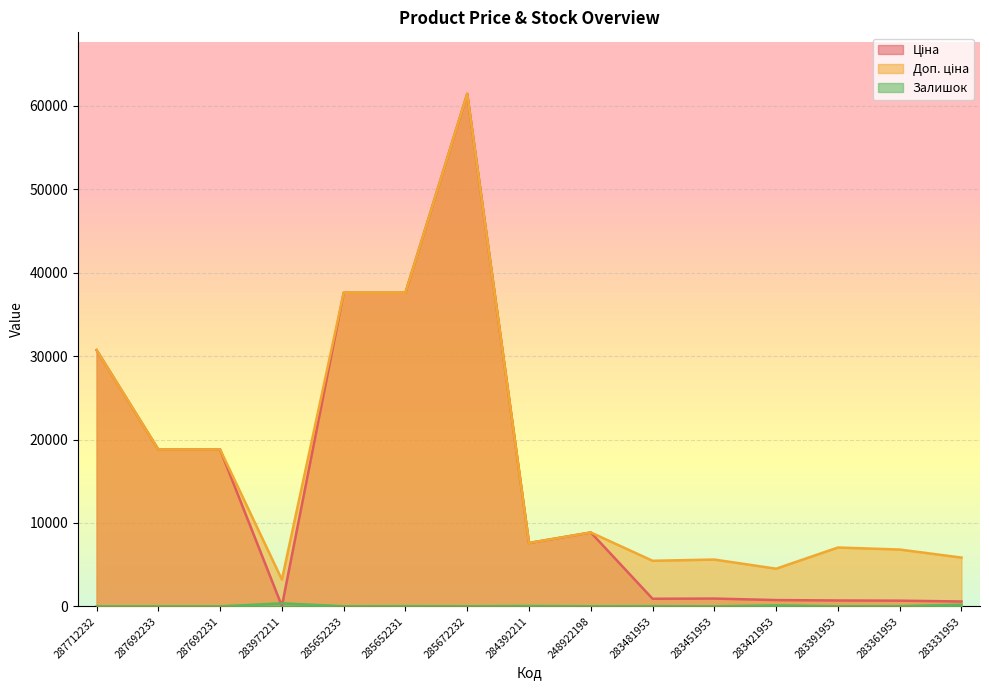

What is the sum of the Доп. ціна values at 283451953 and 285672232?

67041.5